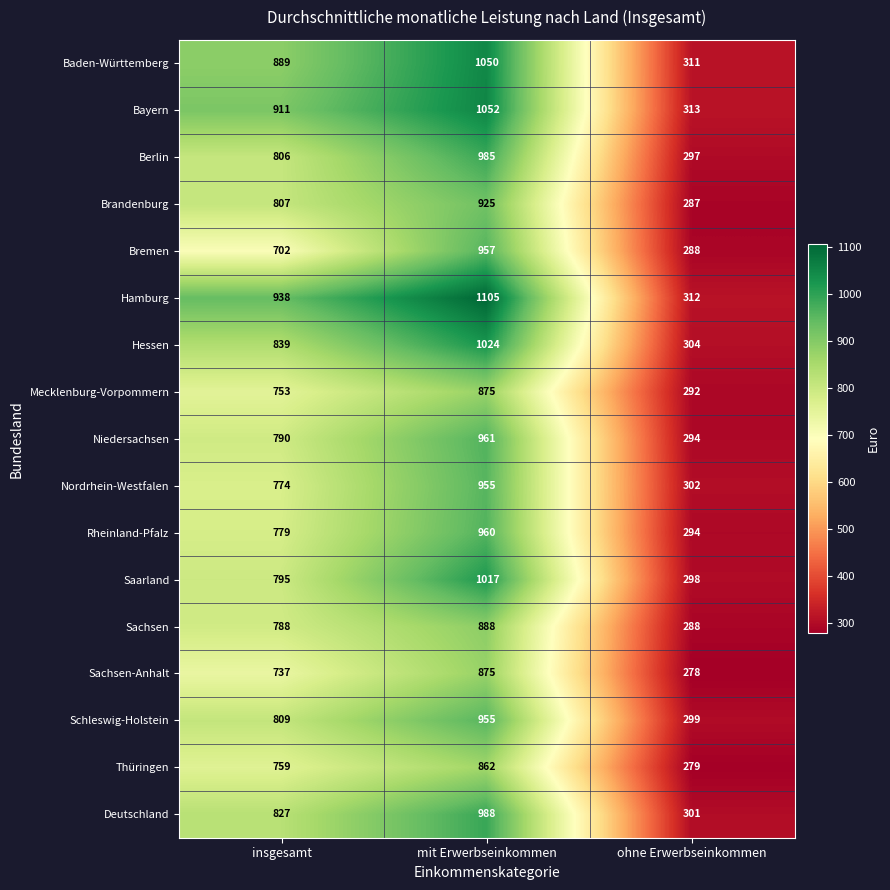

Between mit Erwerbseinkommen and ohne Erwerbseinkommen, which series saw the biggest shift?

Hamburg